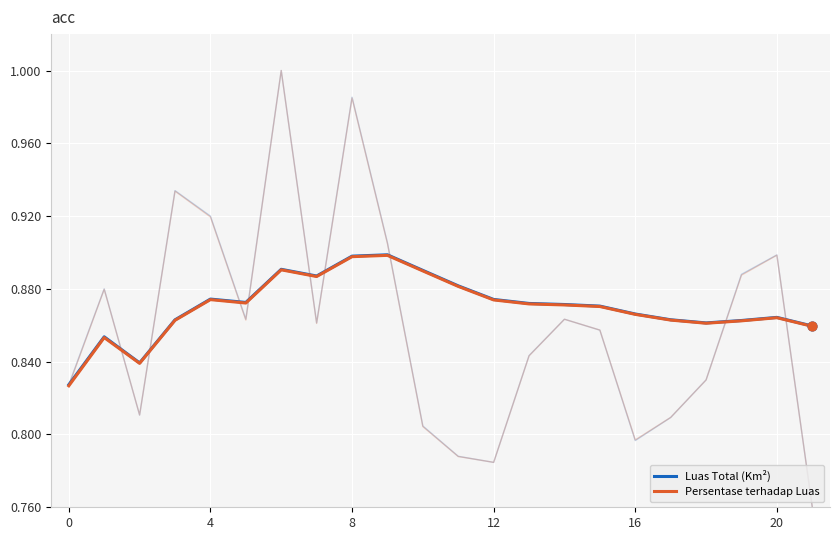

Which series has the largest total across all categories?

Luas Total (Km²)